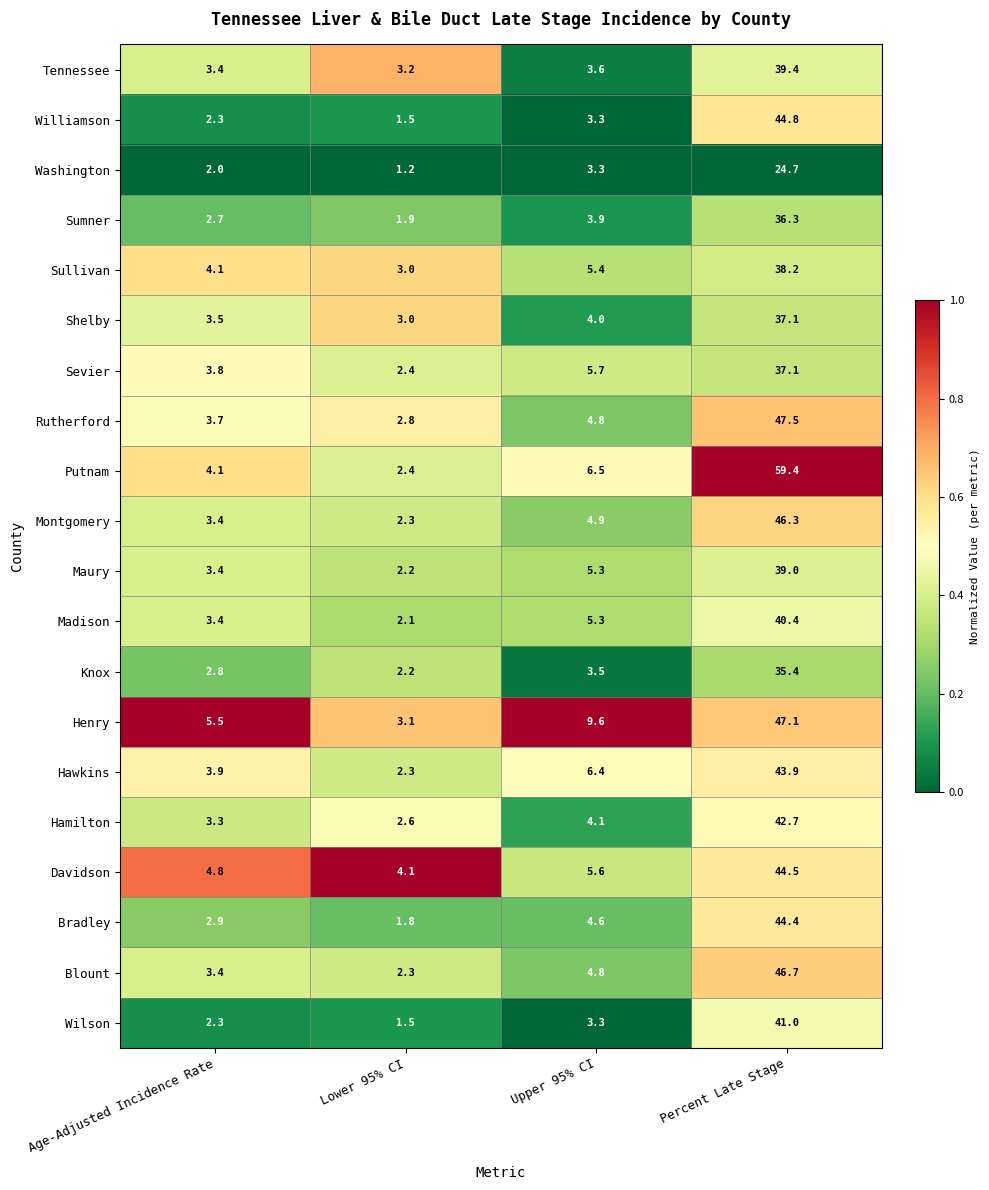

What is the sum of the Bradley values at Age-Adjusted Incidence Rate and Upper 95% CI?

7.5